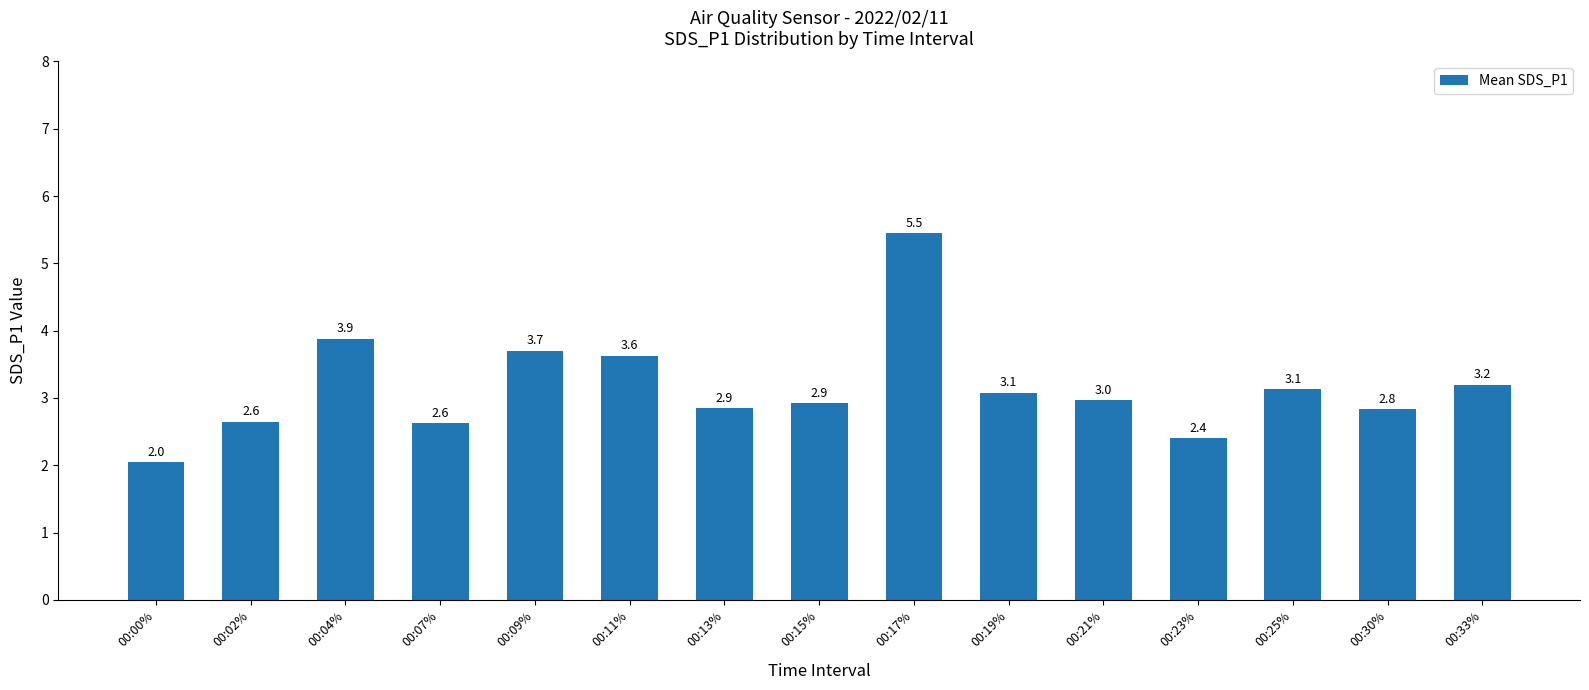

What is the change in value from 00:02% to 00:04%?

+1.2